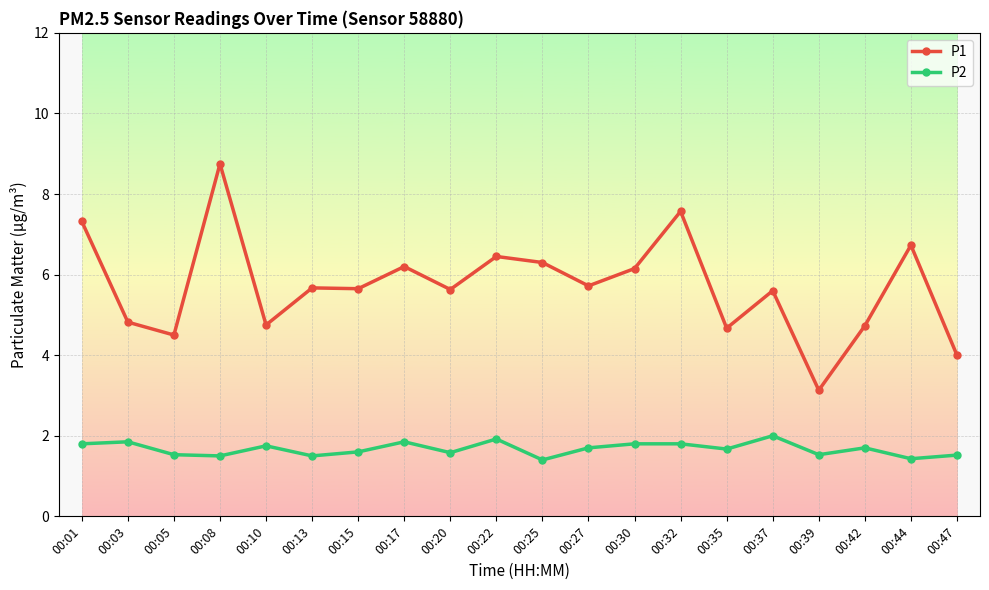

Which series has the largest total across all categories?

P1